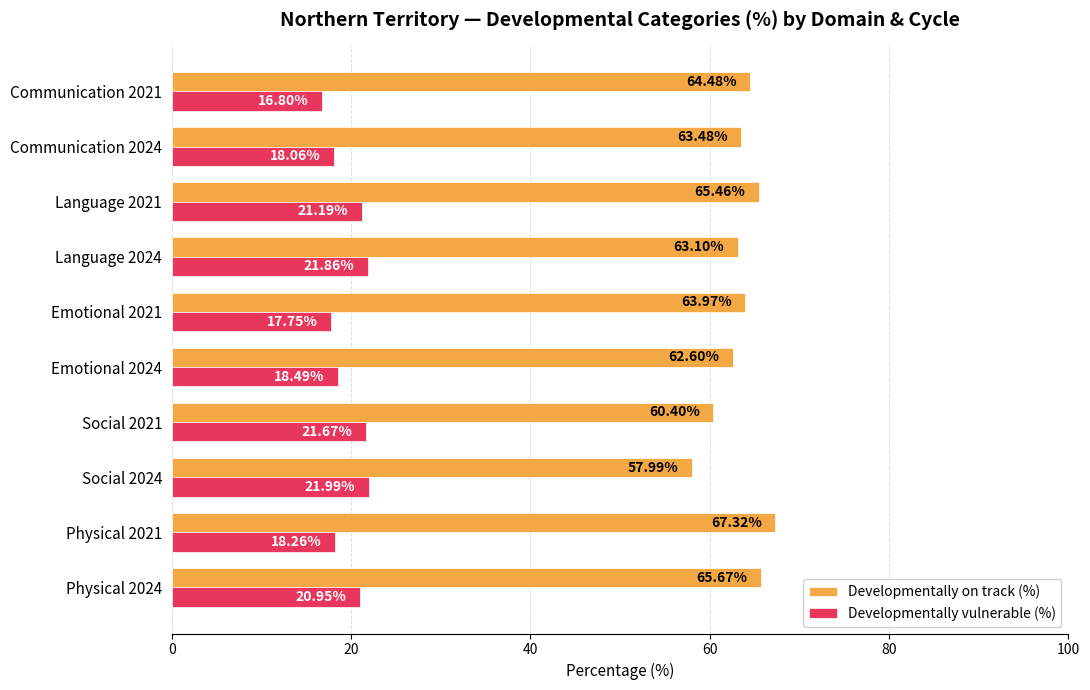

What is the difference between the highest and lowest values at Social 2021?

38.7